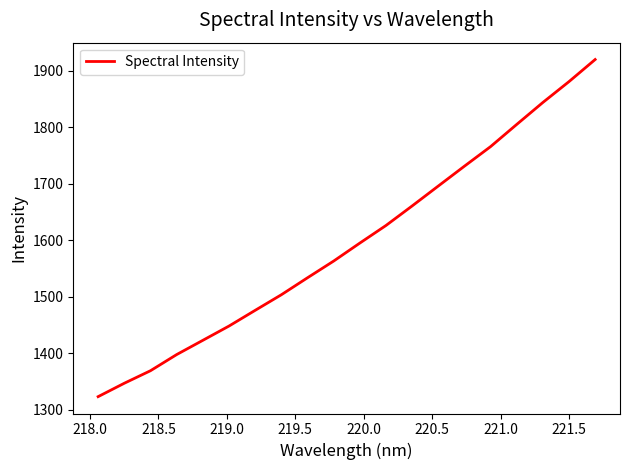

What is the difference between the maximum and minimum values?

597.1